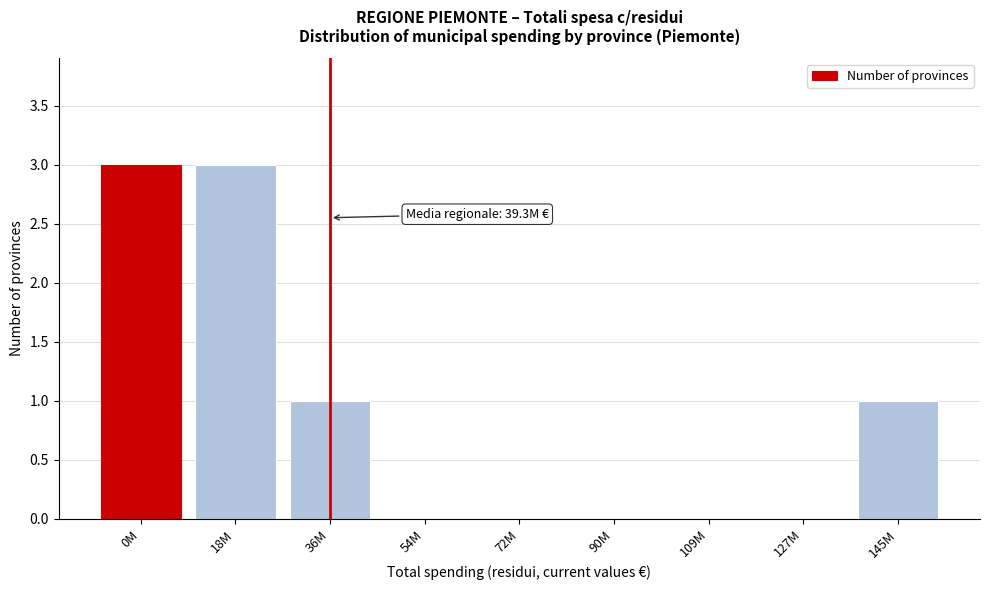

Reading left to right, transcribe all the data shown in this chart.

0M=3	18M=3	36M=1	54M=0	72M=0	90M=0	109M=0	127M=0	145M=1